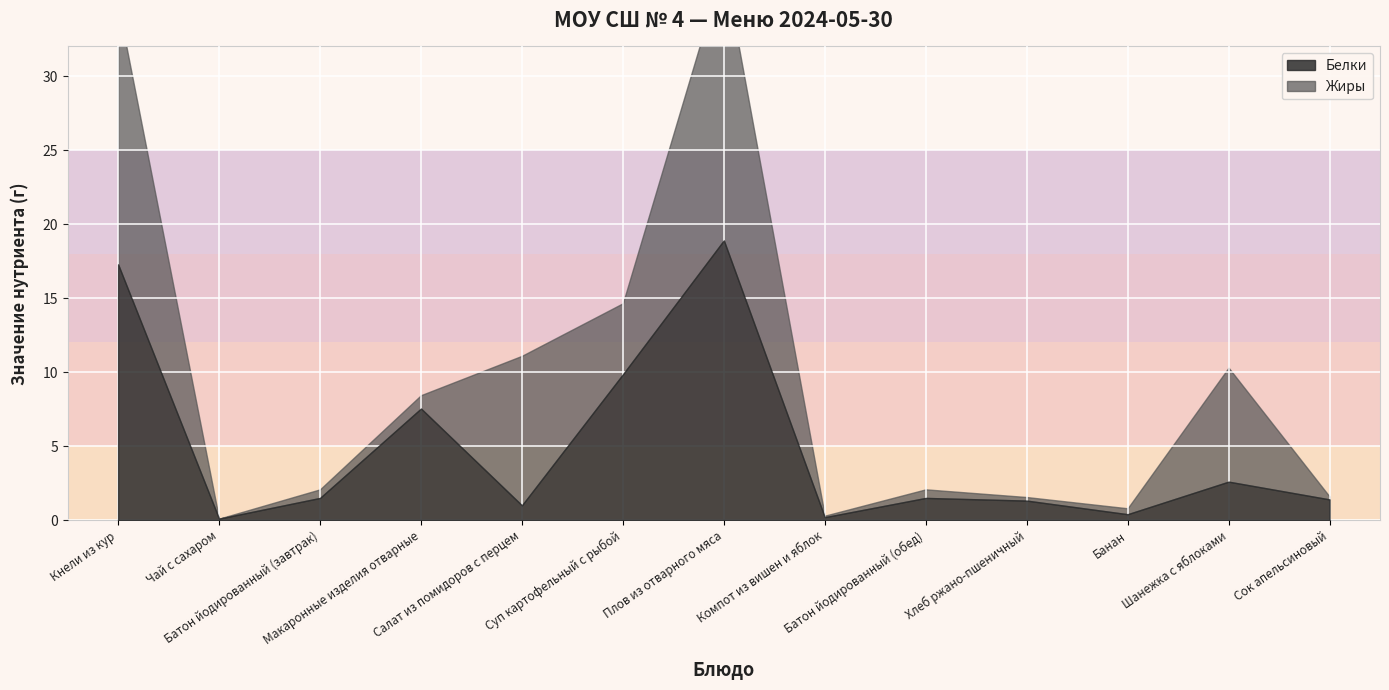

True or false: Белки has a value of 1.4 at Сок апельсиновый.

True